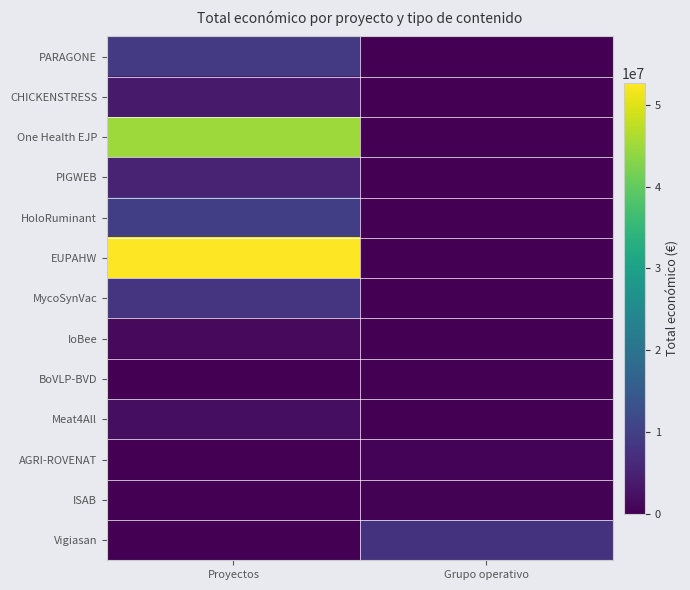

Is it true that CHICKENSTRESS equals -2430624 at Grupo operativo?

False